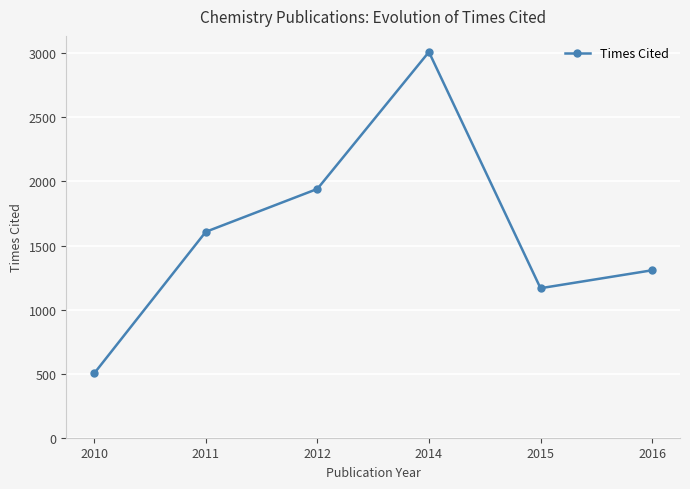

At which label is the value closest to 1756?

2011